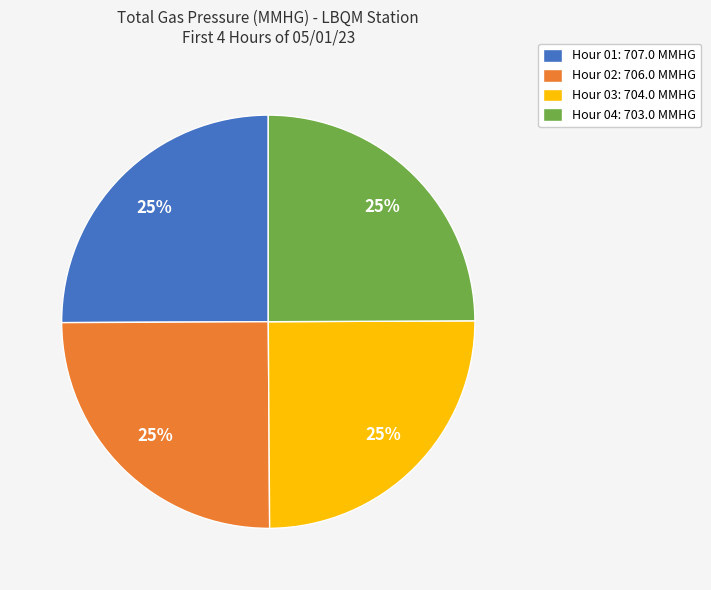

Does any single category account for the majority?

No